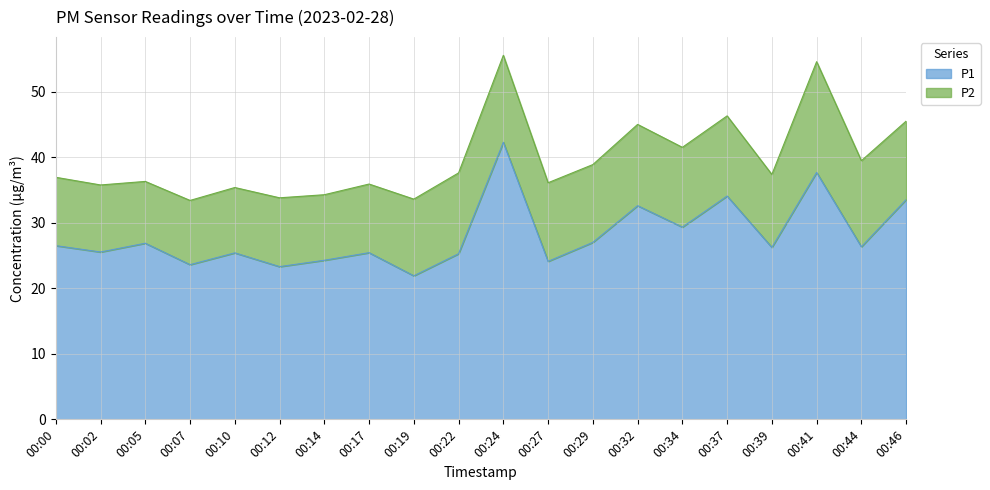

List the labels in order of value, smallest first.

00:19, 00:12, 00:07, 00:27, 00:14, 00:22, 00:10, 00:17, 00:02, 00:39, 00:44, 00:00, 00:05, 00:29, 00:34, 00:32, 00:46, 00:37, 00:41, 00:24